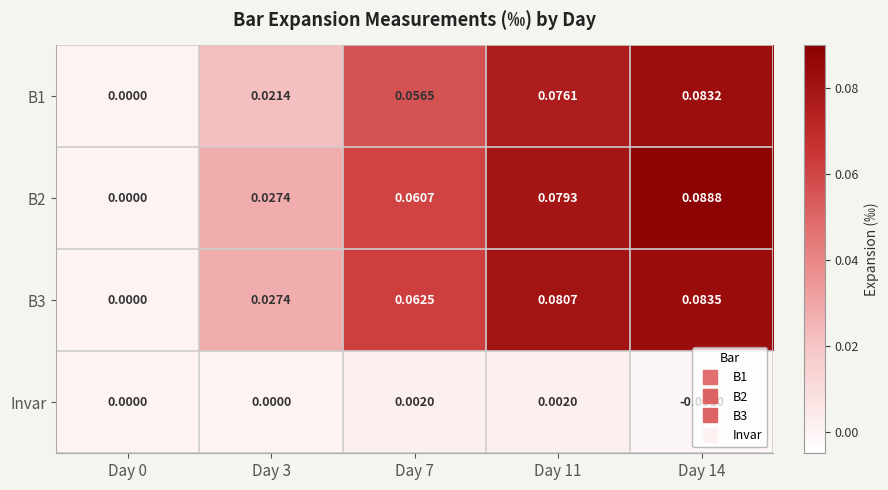

Is the value of Invar at Day 7 greater than the value of B3 at Day 14?

No